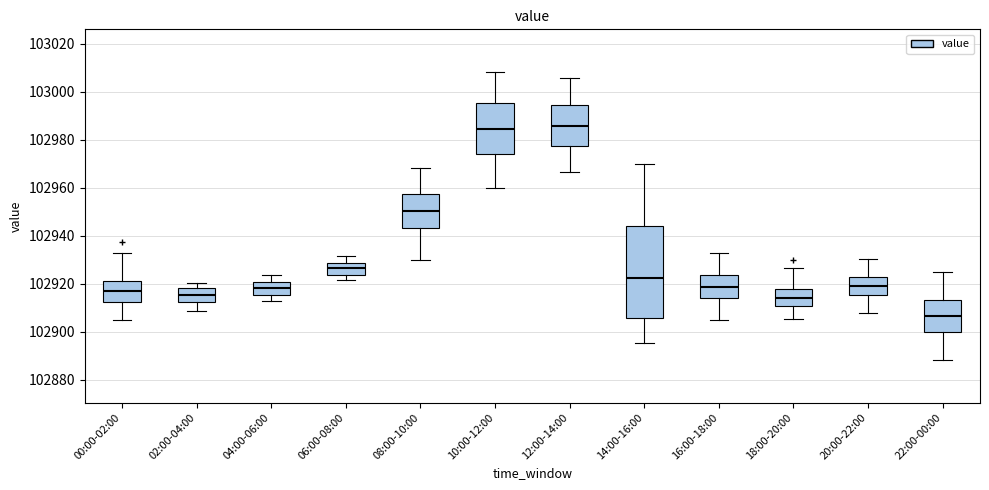

Reading left to right, transcribe this box plot: for each box, give where its median line is, the range the box spans, and where its two whiskers end, as read against the y-axis. The values are not printed on the chart, so give them approximately, as read against the axis.

00:00-02:00: median 102918, box 102912 to 102920, whiskers 102904 to 102932
02:00-04:00: median 102916, box 102912 to 102918, whiskers 102908 to 102920
04:00-06:00: median 102918, box 102916 to 102920, whiskers 102914 to 102924
06:00-08:00: median 102926, box 102924 to 102928, whiskers 102922 to 102932
08:00-10:00: median 102950, box 102944 to 102958, whiskers 102930 to 102968
10:00-12:00: median 102984, box 102974 to 102996, whiskers 102960 to 103008
12:00-14:00: median 102986, box 102978 to 102994, whiskers 102966 to 103006
14:00-16:00: median 102922, box 102906 to 102944, whiskers 102896 to 102970
16:00-18:00: median 102918, box 102914 to 102924, whiskers 102906 to 102932
18:00-20:00: median 102914, box 102910 to 102918, whiskers 102906 to 102926
20:00-22:00: median 102920, box 102916 to 102924, whiskers 102908 to 102930
22:00-00:00: median 102906, box 102900 to 102914, whiskers 102888 to 102926